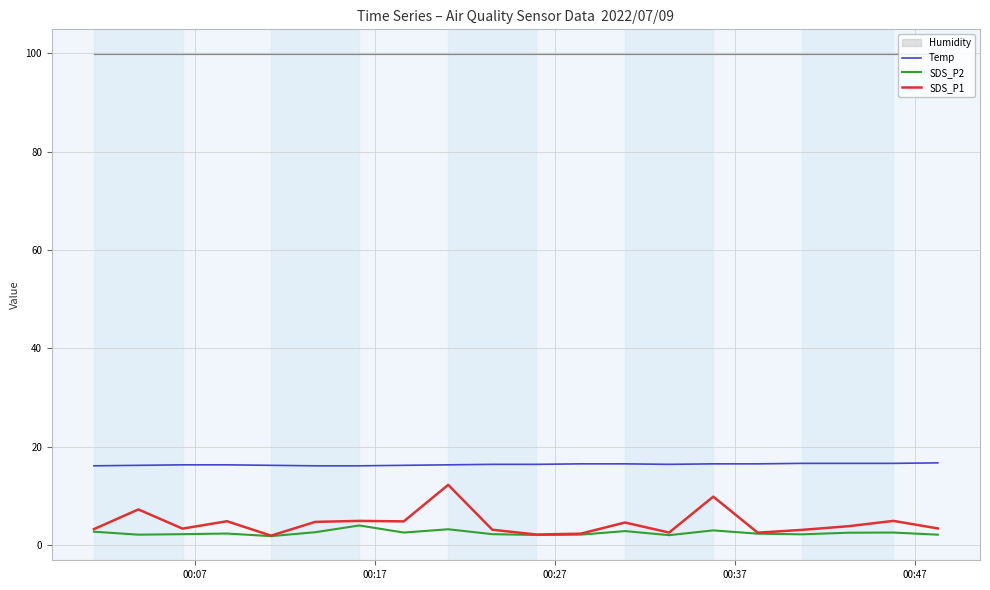

What is the average value of the SDS_P1 series?

4.5